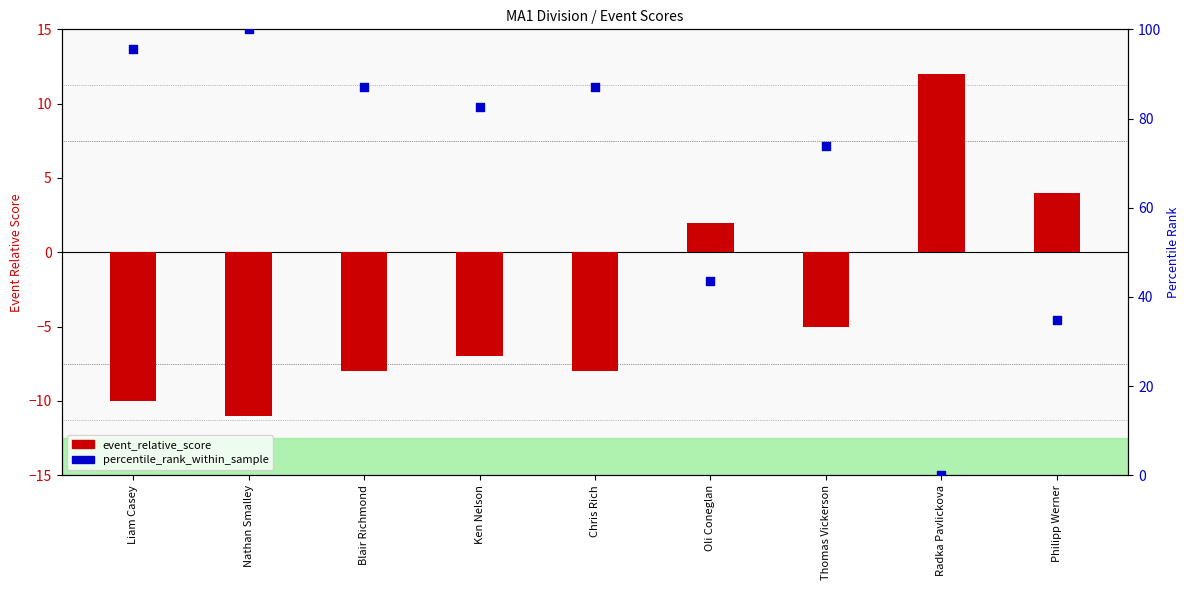

Which series has the largest total across all categories?

percentile_rank_within_sample